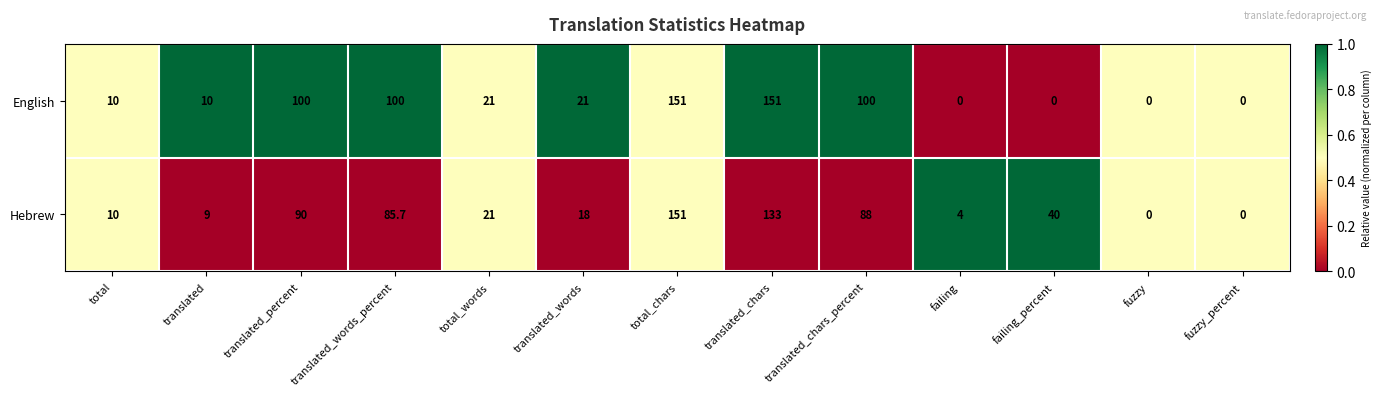

Reading right to left, what are all the values shown in this chart?

English: fuzzy_percent=0.0	fuzzy=0.0	failing_percent=0.0	failing=0.0	translated_chars_percent=100.0	translated_chars=151.0	total_chars=151.0	translated_words=21.0	total_words=21.0	translated_words_percent=100.0	translated_percent=100.0	translated=10.0	total=10.0
Hebrew: fuzzy_percent=0.0	fuzzy=0.0	failing_percent=40.0	failing=4.0	translated_chars_percent=88.0	translated_chars=133.0	total_chars=151.0	translated_words=18.0	total_words=21.0	translated_words_percent=85.7	translated_percent=90.0	translated=9.0	total=10.0